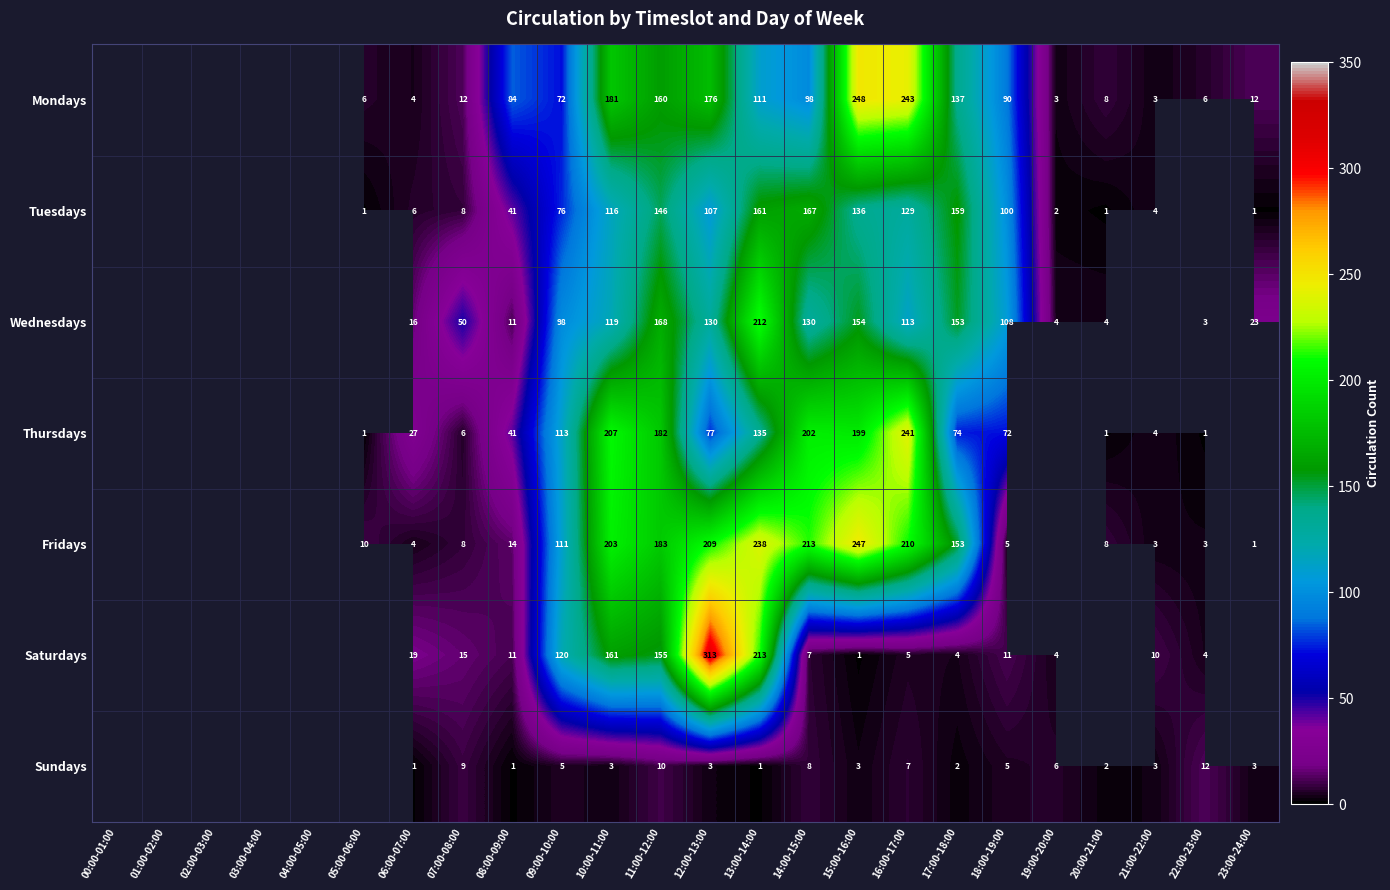

At which category is the sum across all series the highest?

13:00-14:00